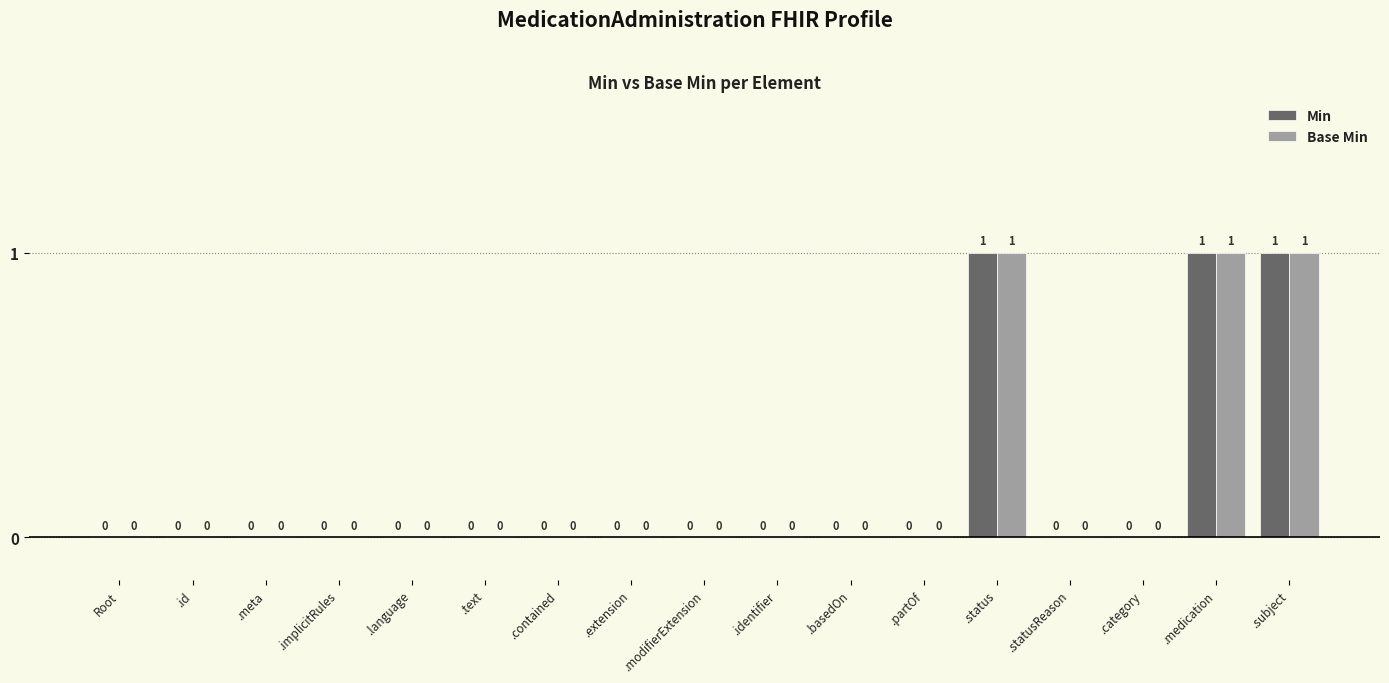

True or false: Base Min has a value of 0 at .category.

True